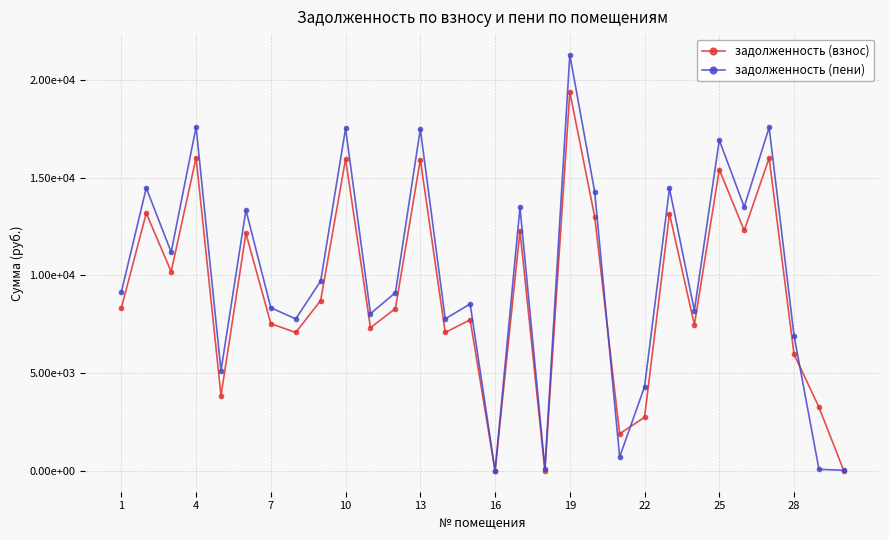

What is the maximum value for задолженность (пени)?

21278.7